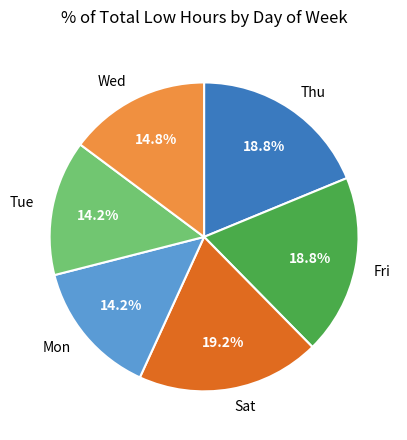

To the nearest percent, what is the average slice percentage?

17%